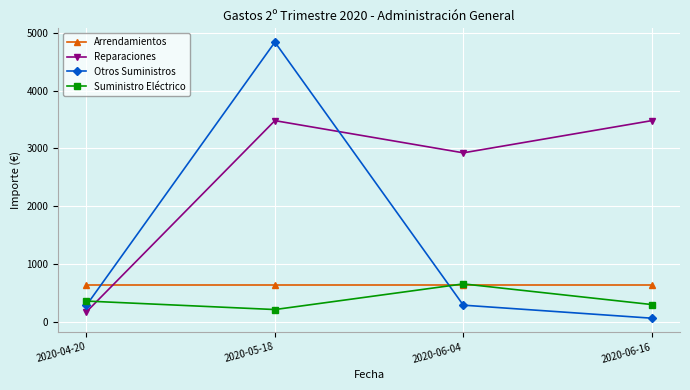

True or false: Reparaciones has a value of 3481.0 at 2020-05-18.

True